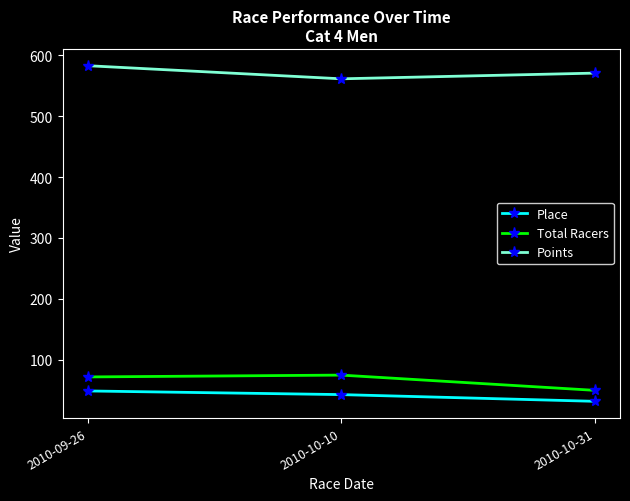

Reading left to right, transcribe all the data shown in this chart.

Place: 2010-09-26=49.0	2010-10-10=43.0	2010-10-31=32.0
Total Racers: 2010-09-26=72.0	2010-10-10=75.0	2010-10-31=50.0
Points: 2010-09-26=582.6	2010-10-10=561.1	2010-10-31=570.5